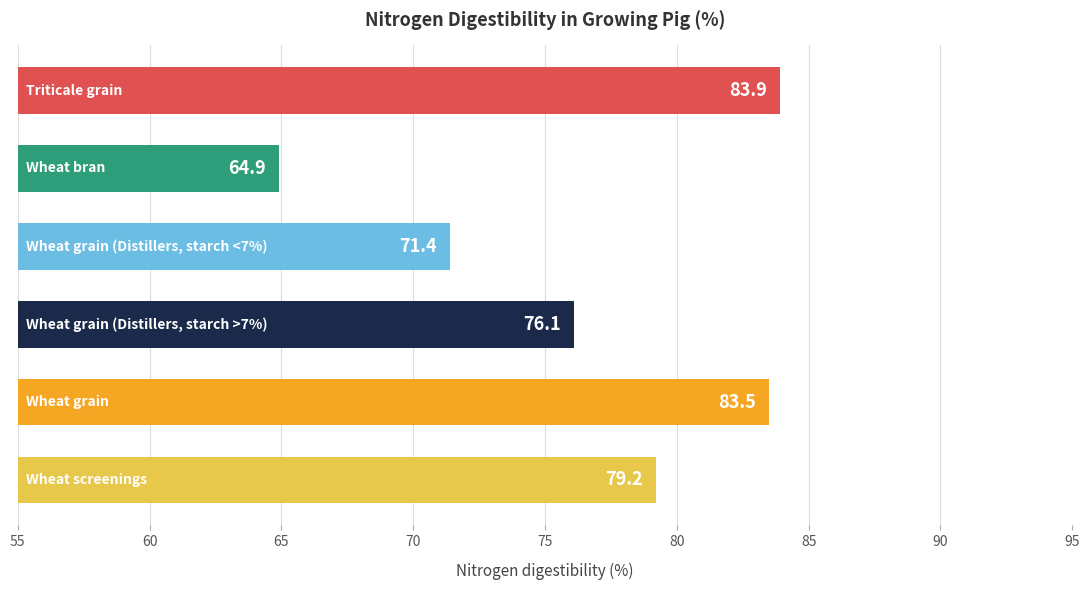

What is the minimum value shown in the chart?

64.9